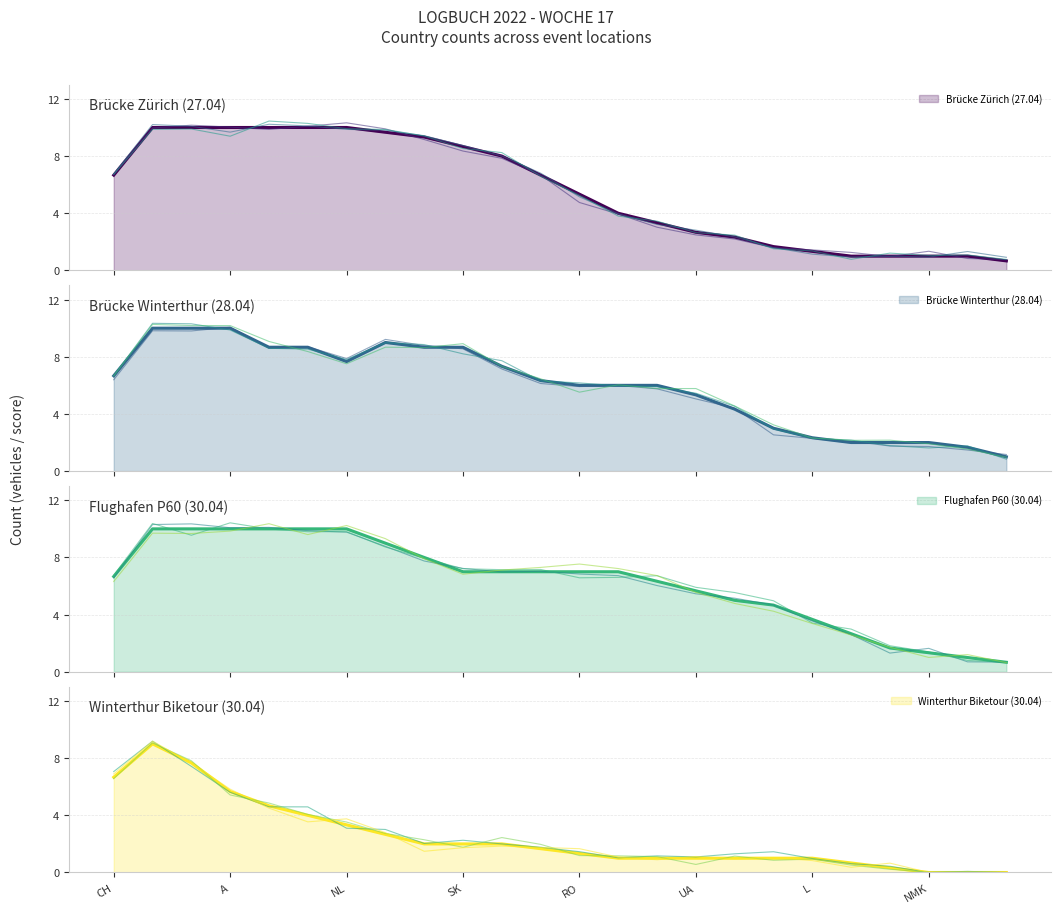

At SRB/P, list the series in order from largest to smallest.

Brücke Winterthur (28.04), Flughafen P60 (30.04), Brücke Zürich (27.04), Winterthur Biketour (30.04)